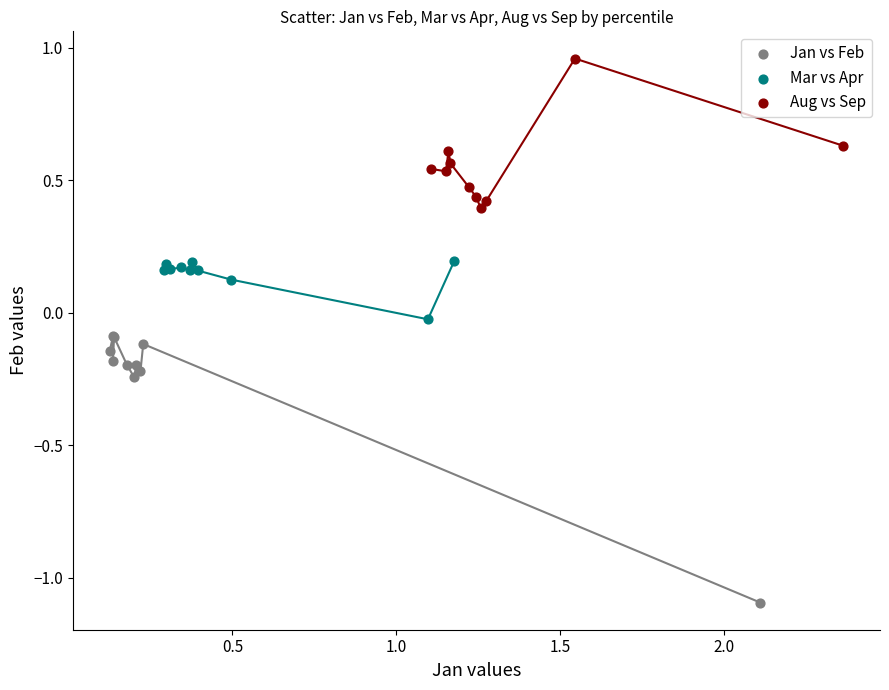

Which series reaches the minimum Y coordinate?

Jan vs Feb